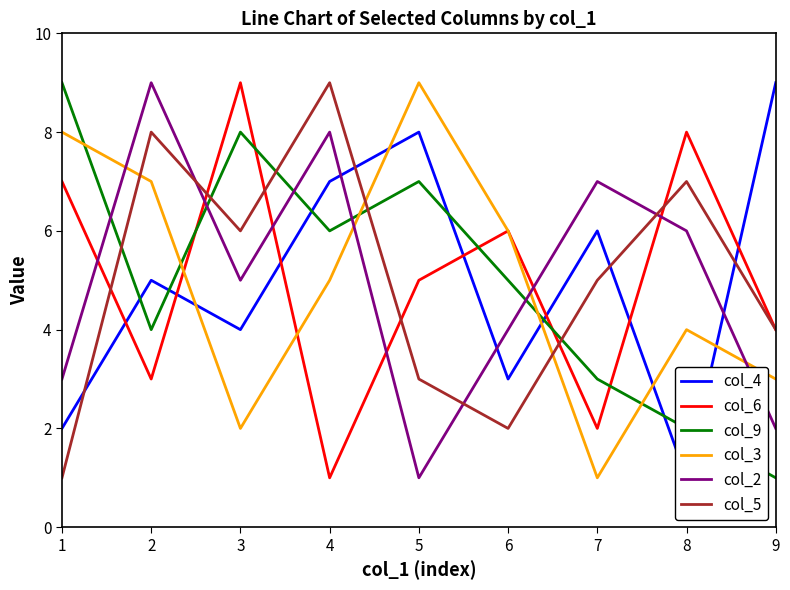

Is this an area chart (filled region under the line)?

No